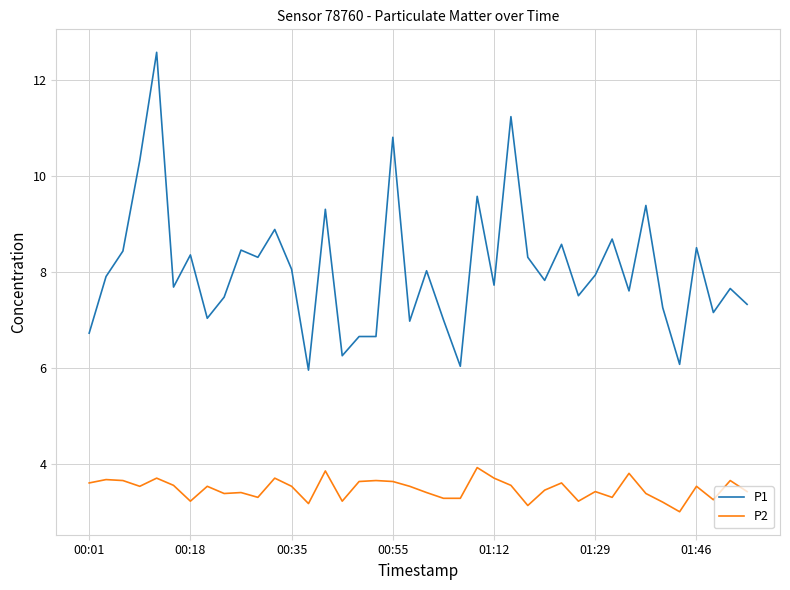

Which series has the largest range (max minus min)?

P1